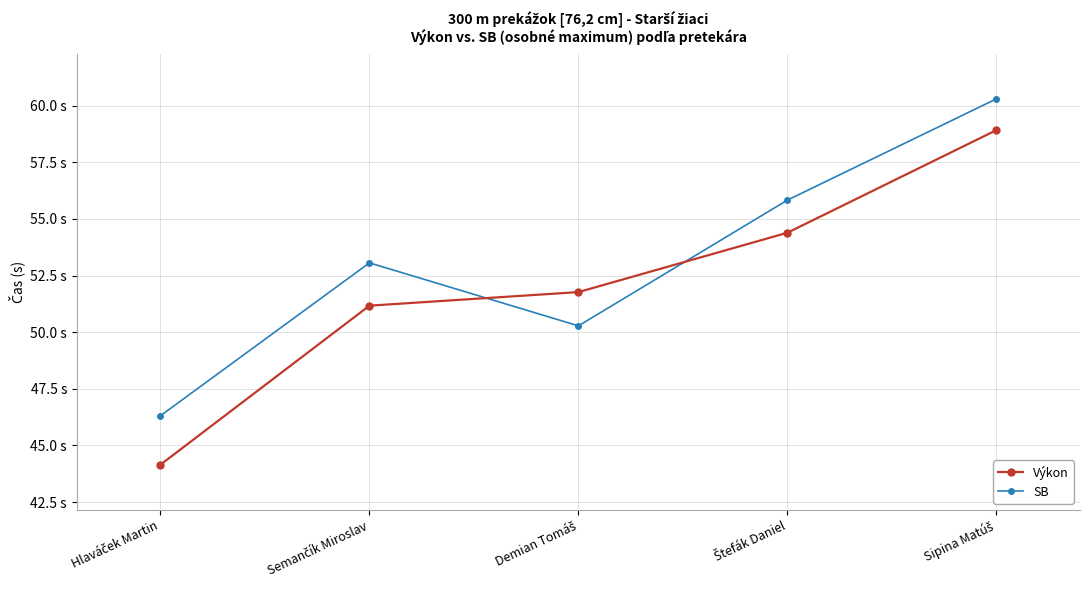

What is the difference between the second highest and minimum values in the SB series?

9.5